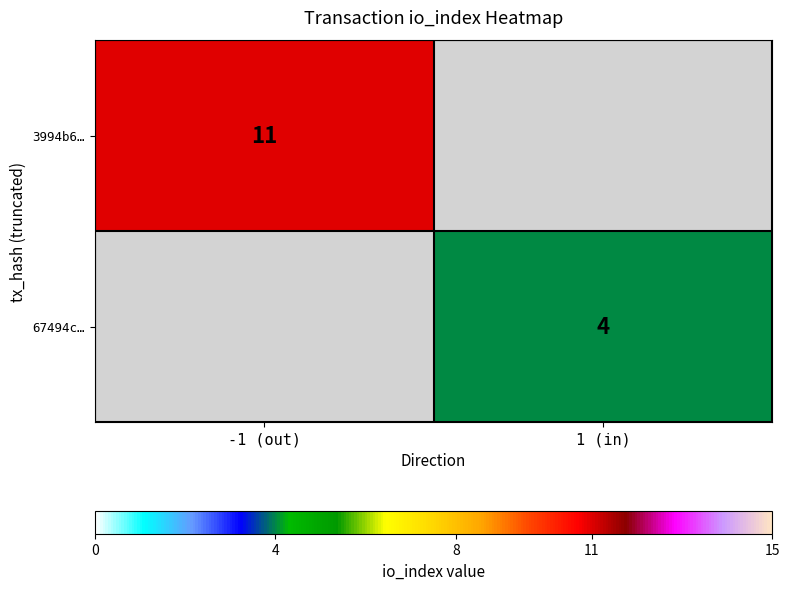

At how many categories does at least one series exceed 8?

1